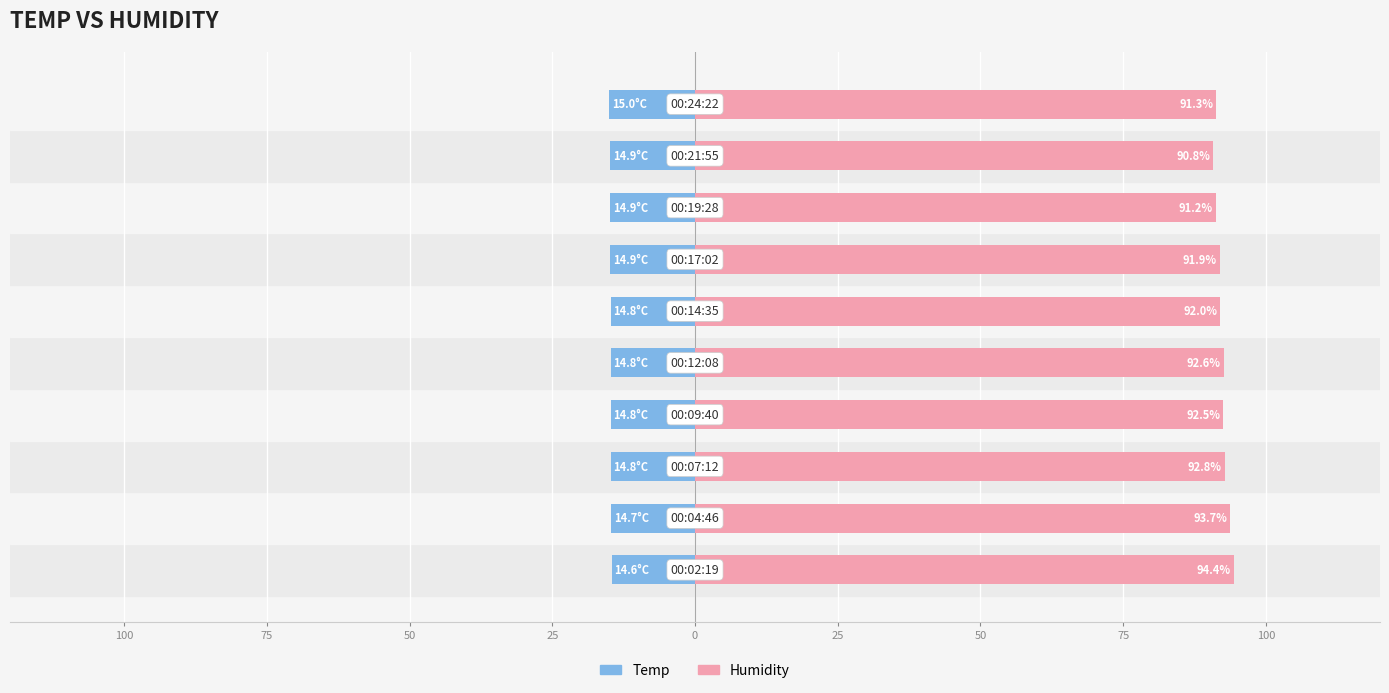

Which has a higher value, 75 or 100?

75